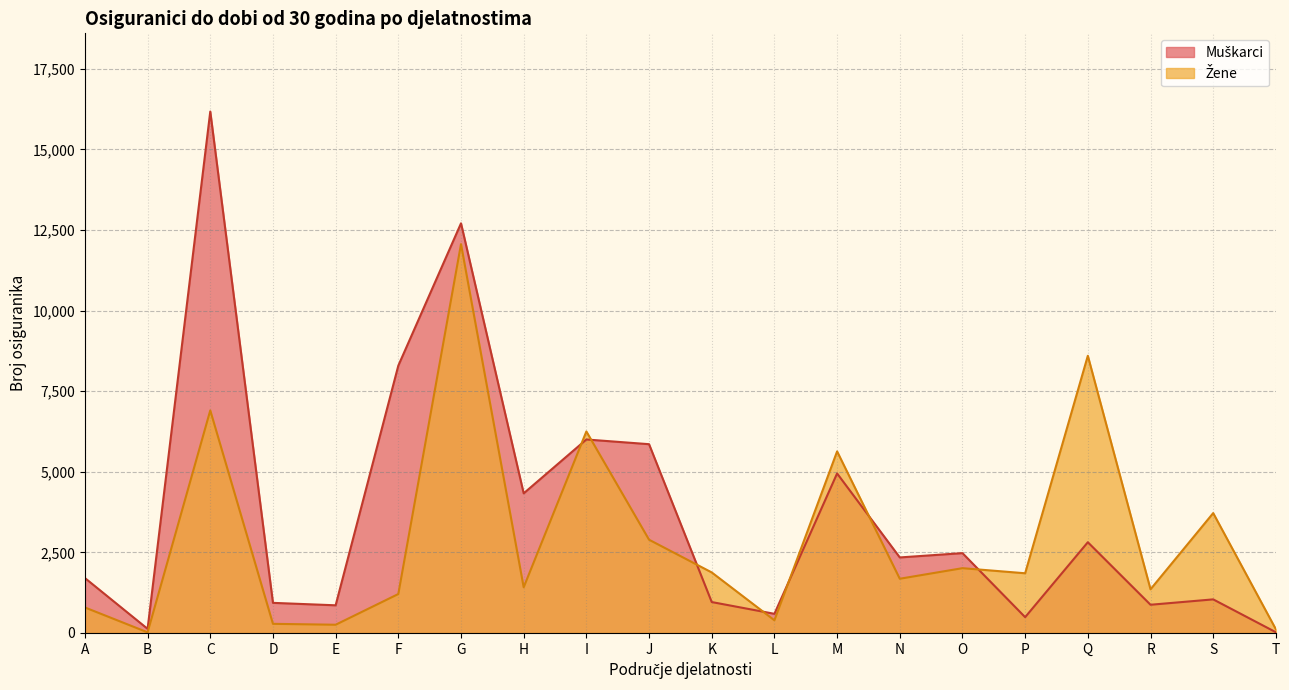

What is the value of the Žene point at the 10th from the left?

2892